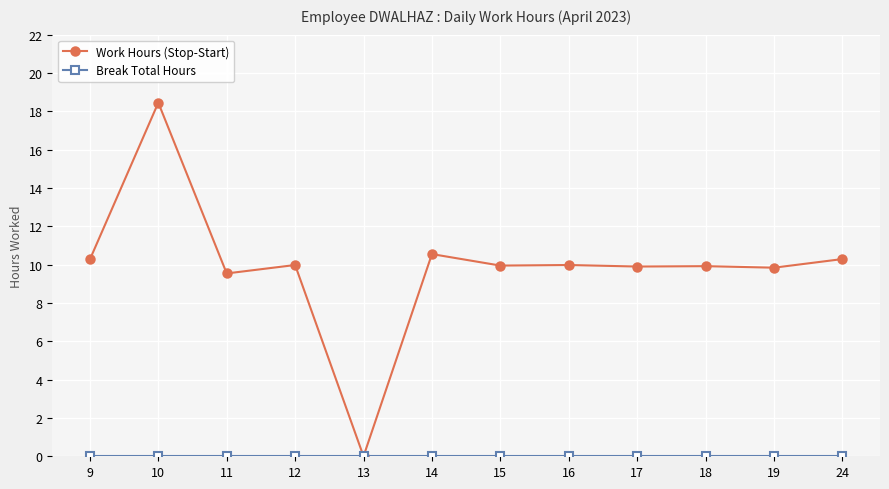

Is it true that Work Hours (Stop-Start) equals 17.2 at 15?

False